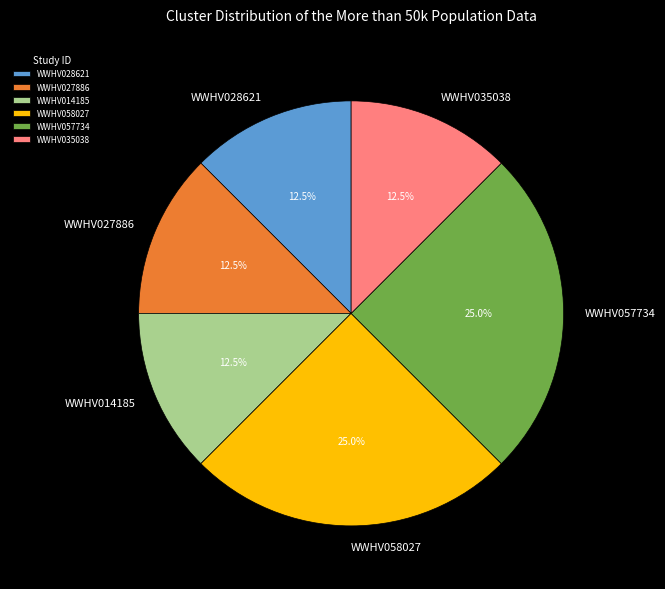

The WWHV028621 slice represents 1% of the pie. True or false?

False